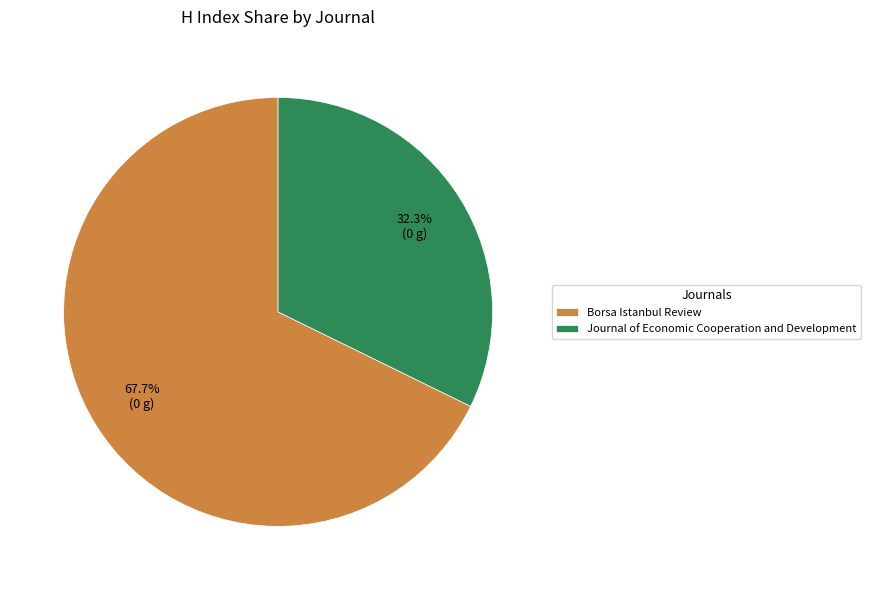

Is Journal of Economic Cooperation and Development the majority of the pie?

No